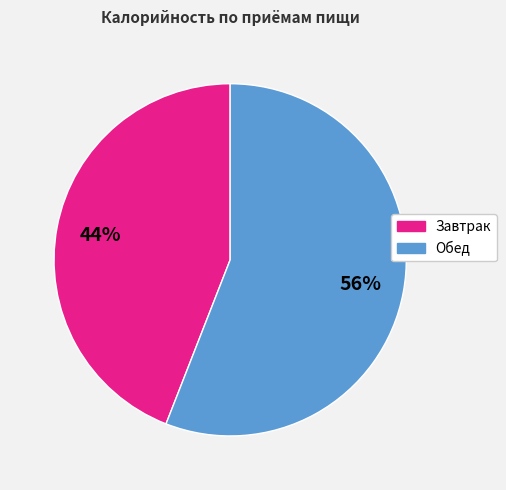

The Завтрак slice represents 44% of the pie. True or false?

True